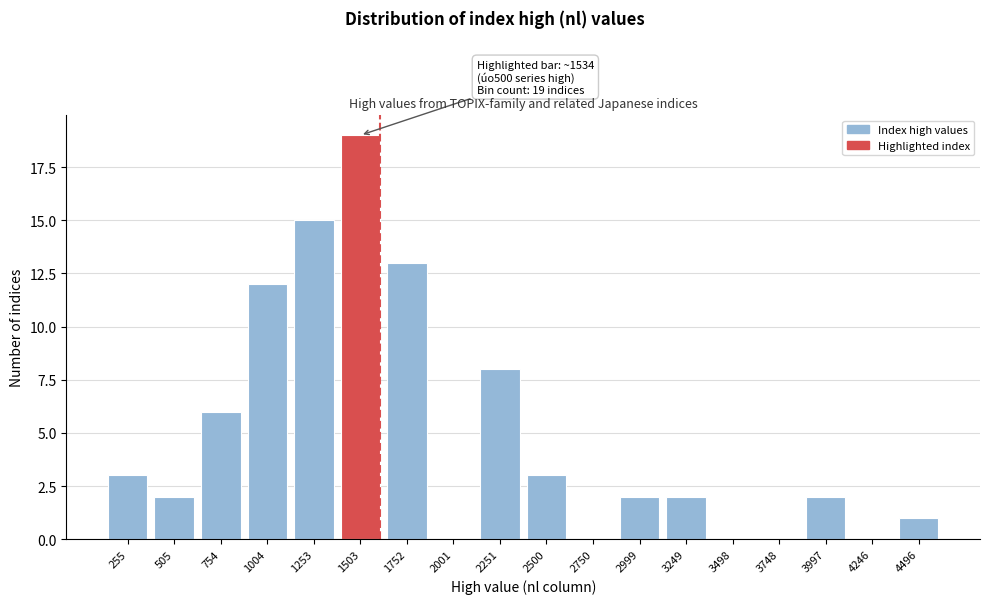

Reading left to right, extract all data points from this chart.

255=3	505=2	754=6	1004=12	1253=15	1503=19	1752=13	2001=0	2251=8	2500=3	2750=0	2999=2	3249=2	3498=0	3748=0	3997=2	4246=0	4496=1